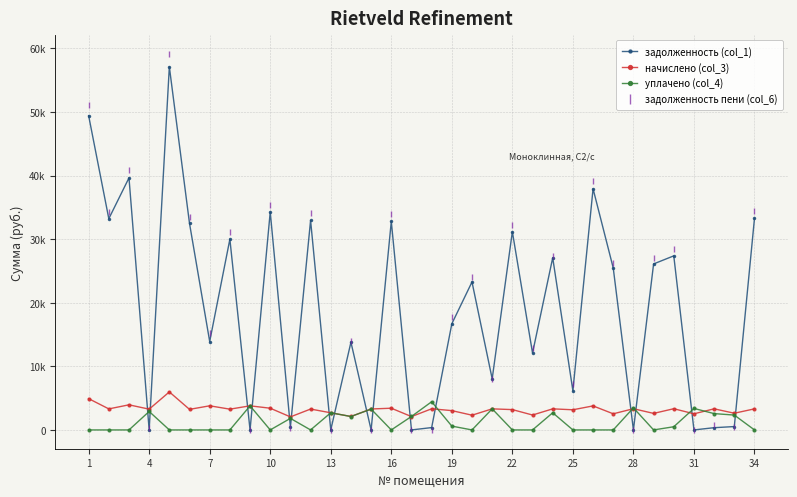

Is this an area chart (filled region under the line)?

No